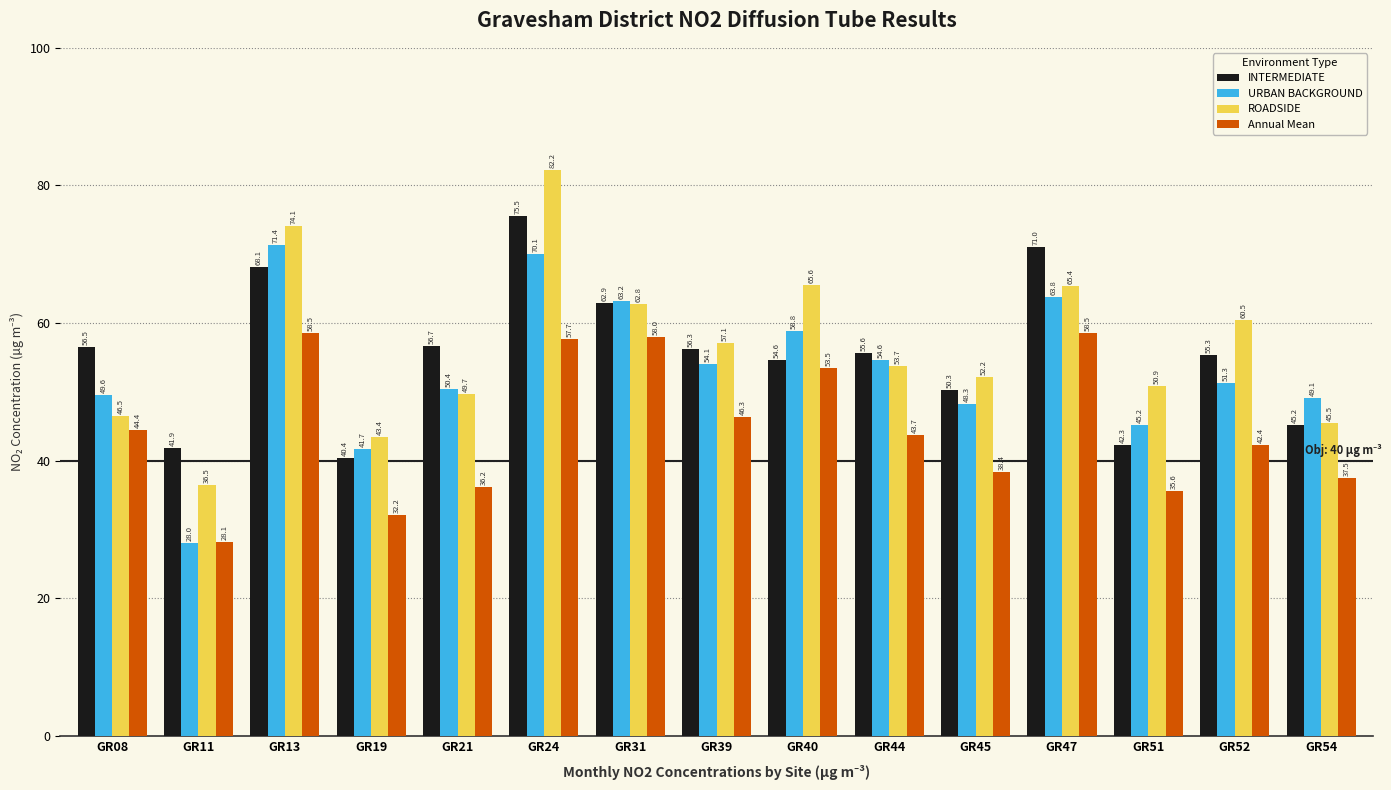

Which series has the largest total across all categories?

ROADSIDE